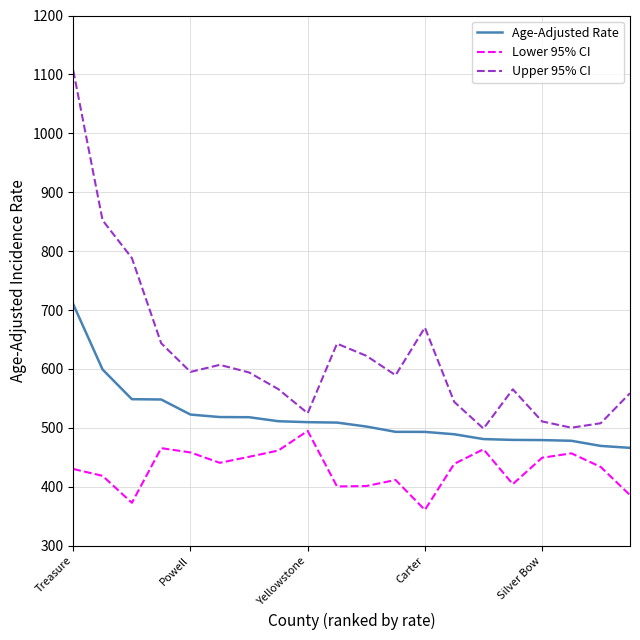

Which series has the largest total across all categories?

Upper 95% CI